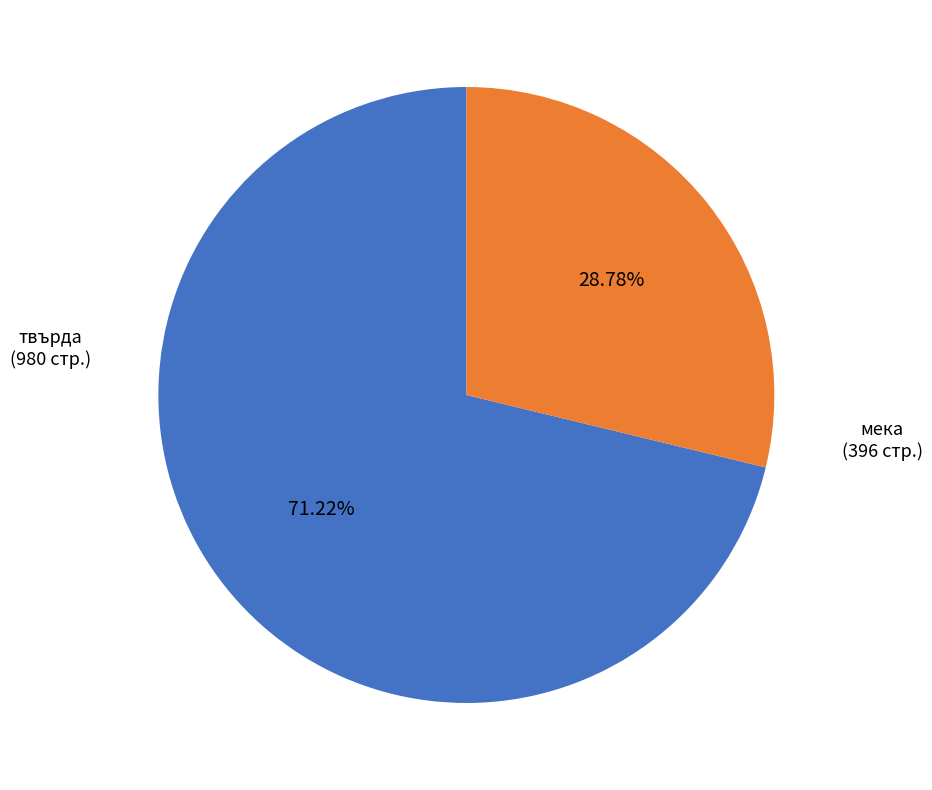

Does any single category account for the majority?

Yes